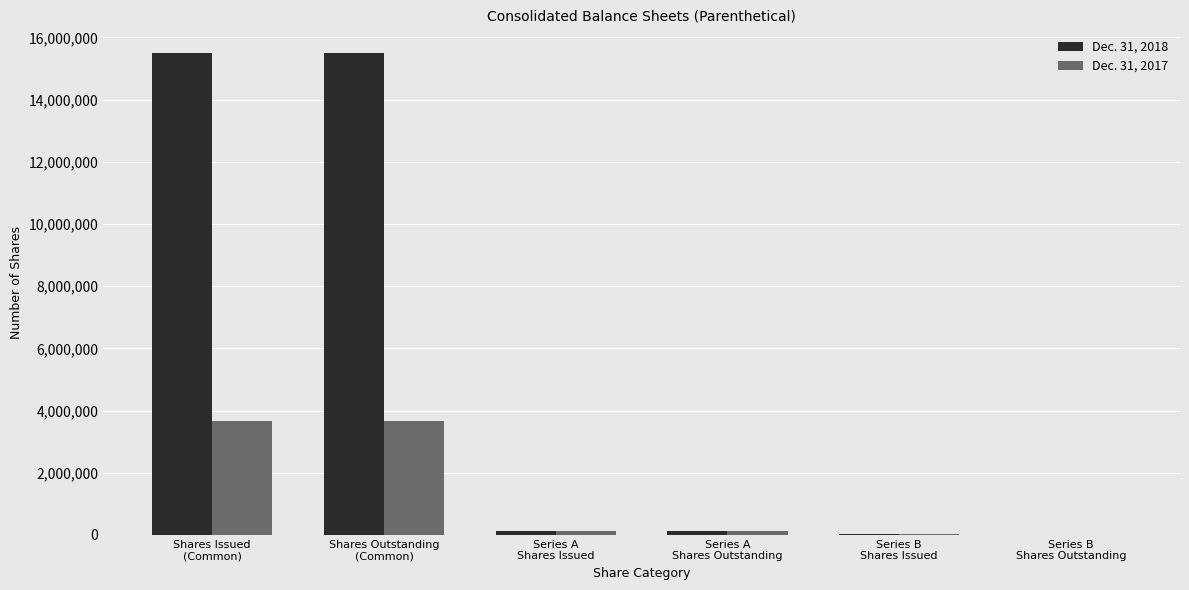

What value does the Dec. 31, 2017 series have at Series B
Shares Issued, to the nearest 50?

15700